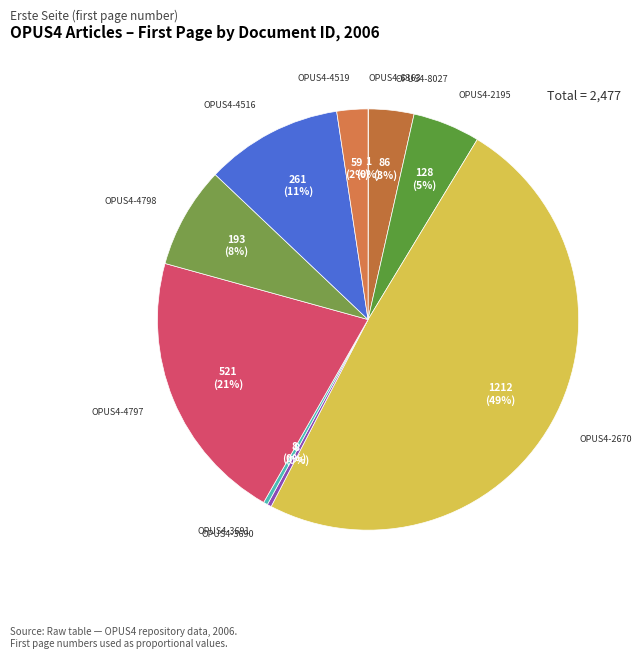

Approximately how many times larger is the value at OPUS4-2195 compared to OPUS4-4516?

0.5